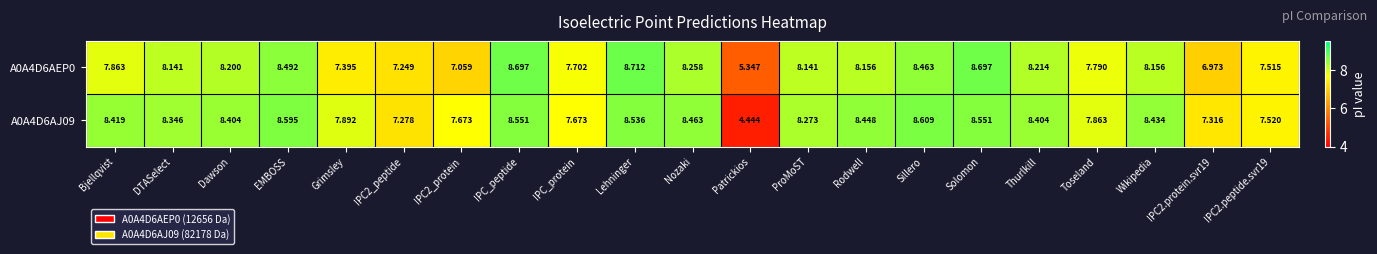

Where does the A0A4D6AJ09 series first go above 8?

Bjellqvist